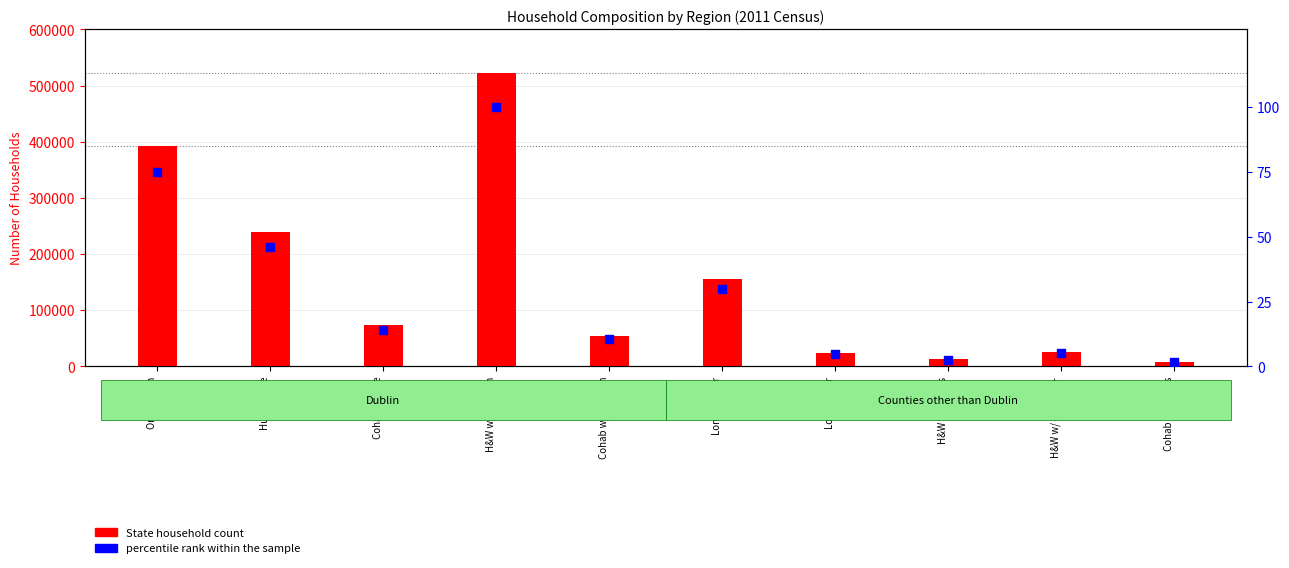

At how many categories does at least one series exceed 85669?

4